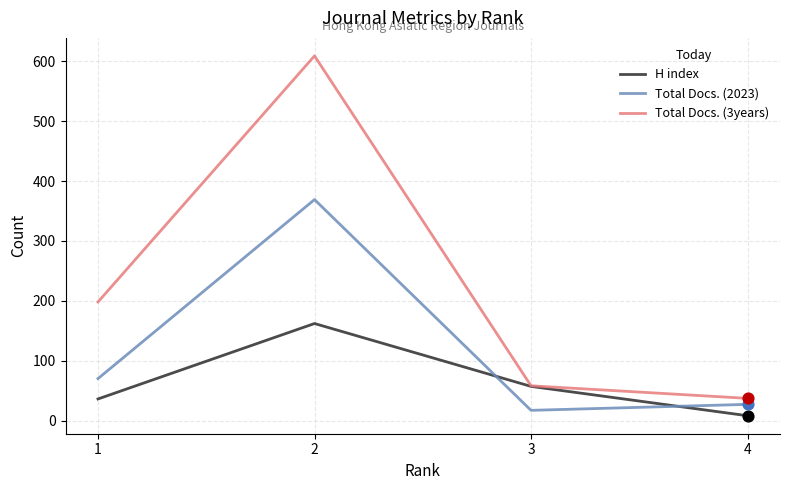

Between 1 and 2, which series saw the biggest shift?

Total Docs. (3years)